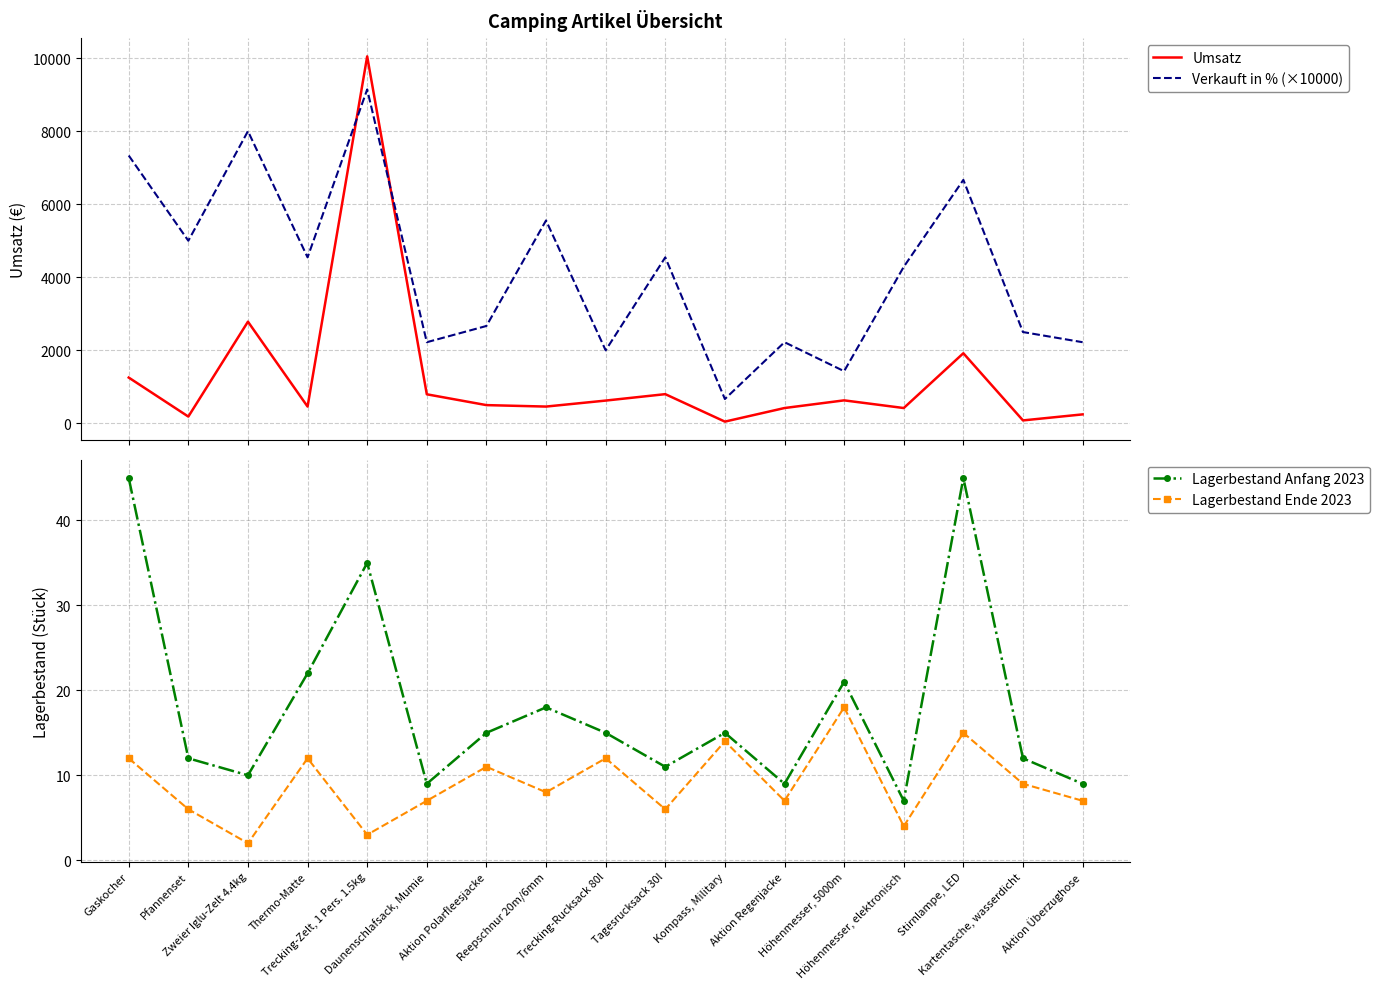

True or false: Verkauft in % (×10000) and Lagerbestand Anfang 2023 intersect in this chart.

False